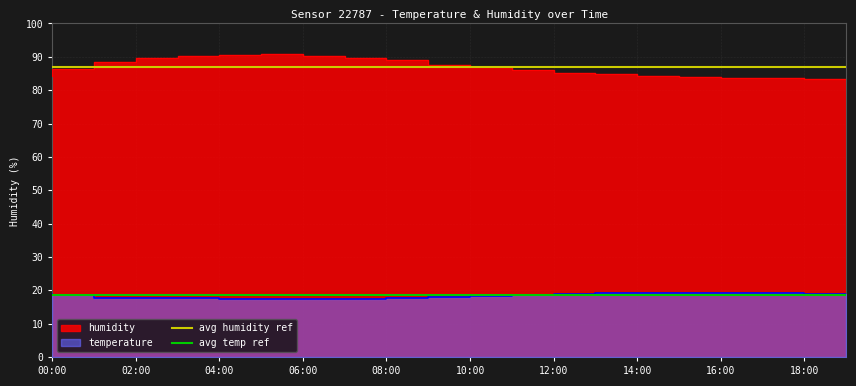

Rank the categories by avg humidity ref value from highest to lowest.

00:00, 02:00